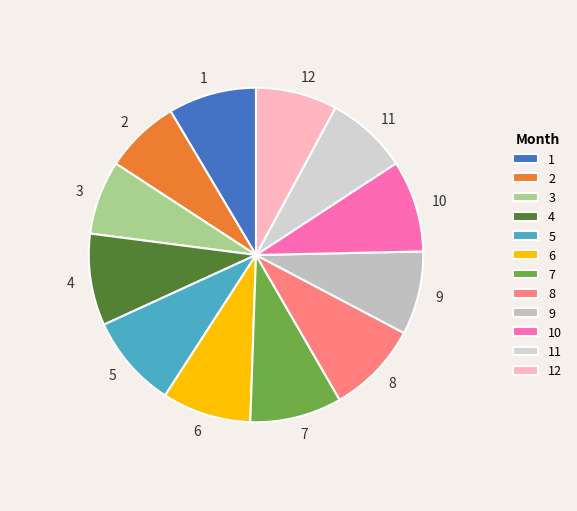

Does 2 represent more than half of the total?

No